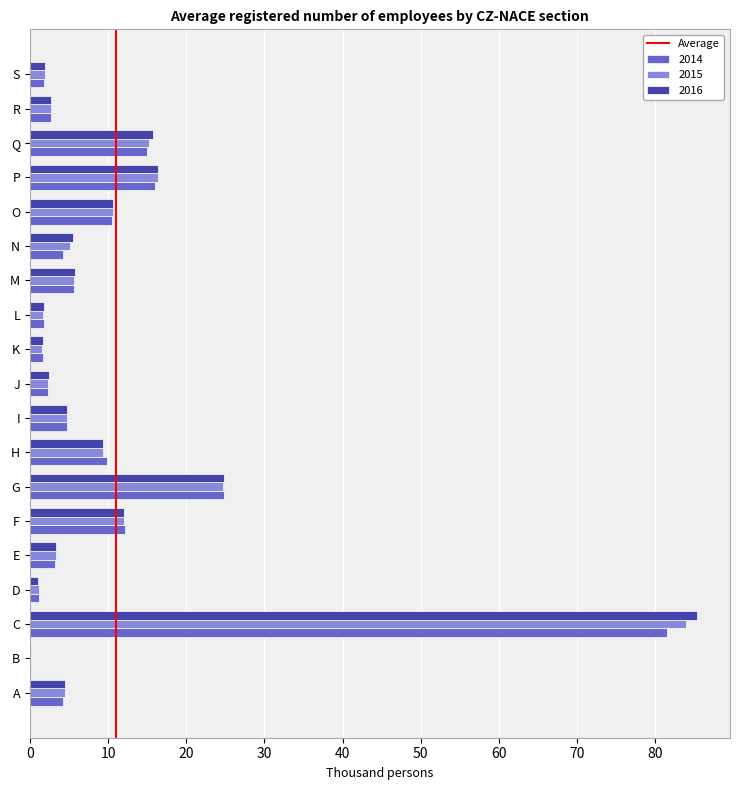

The value of 2015 at R is 2.7. True or false?

True